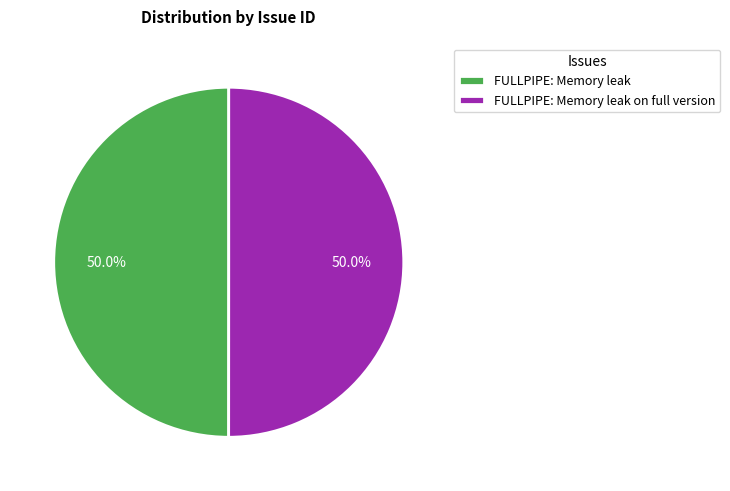

What is the ratio of the value at FULLPIPE: Memory leak to the value at FULLPIPE: Memory leak on full version?

1.0